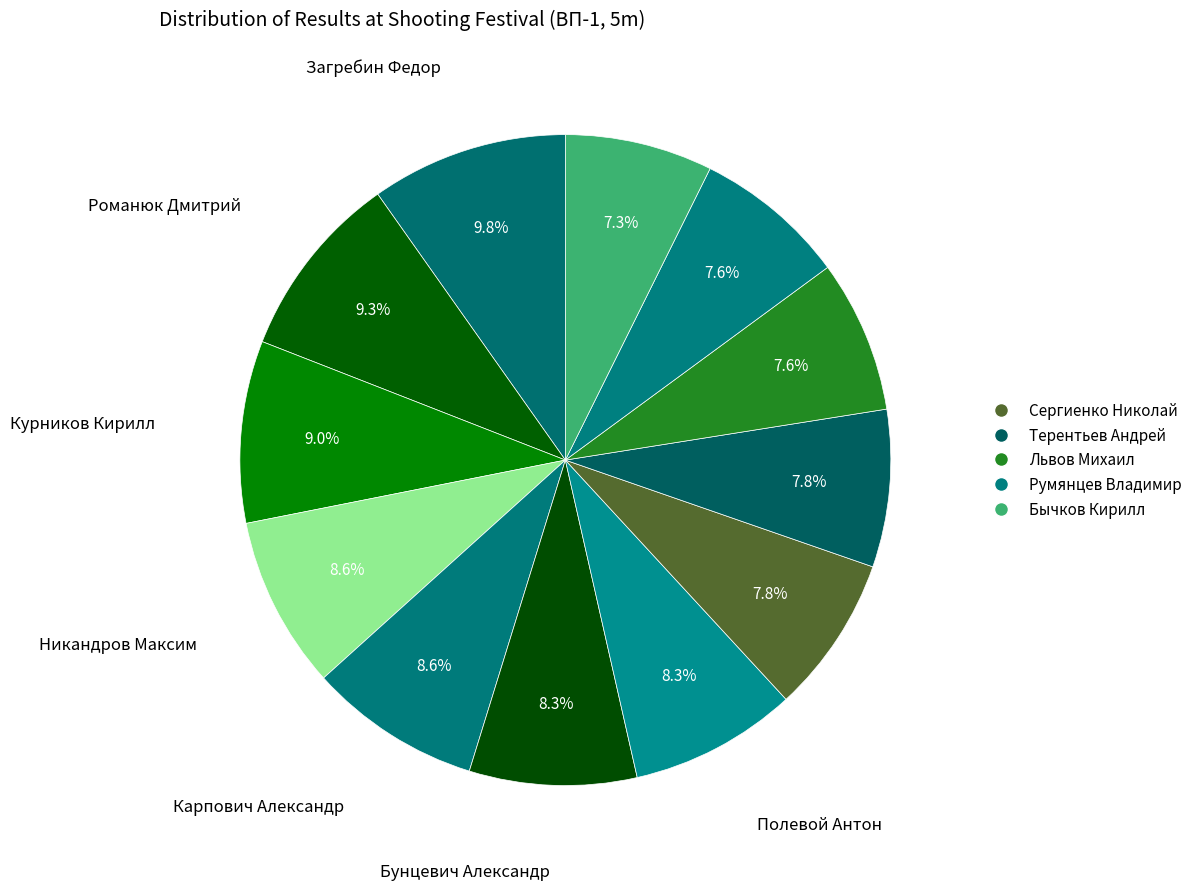

Which slice is the smallest?

Бычков Кирилл